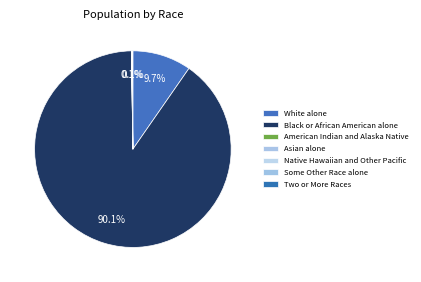

Count the number of slices in the pie.

7